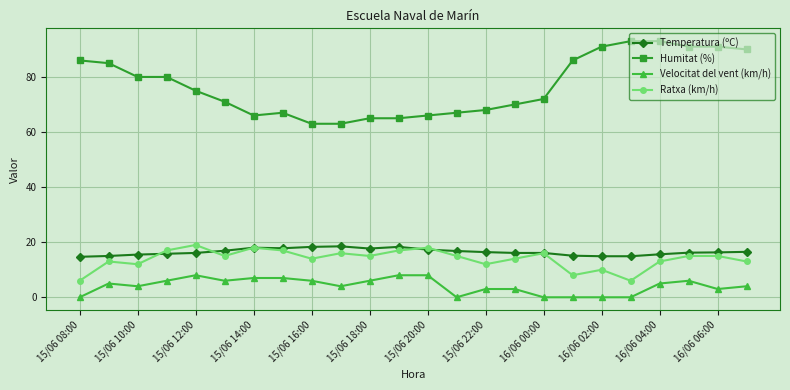

What is the difference between the maximum and minimum values in the Temperatura (ºC) series?

3.8